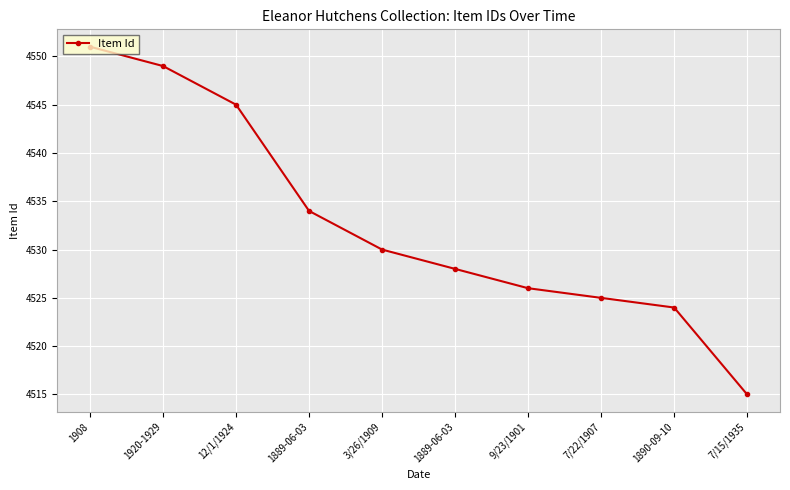

What is the value of the 1st point from the left?

4551